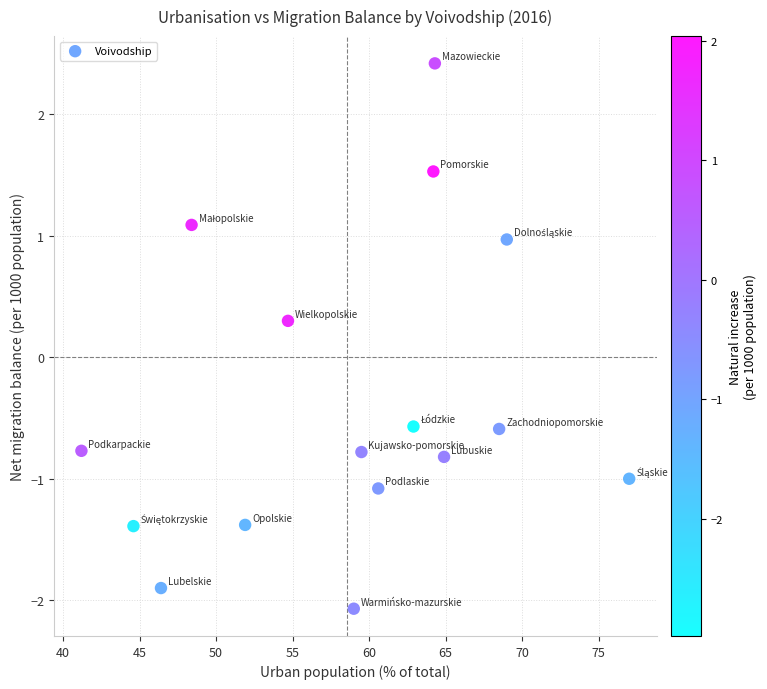

What is the range of Y values (max minus min)?

4.5